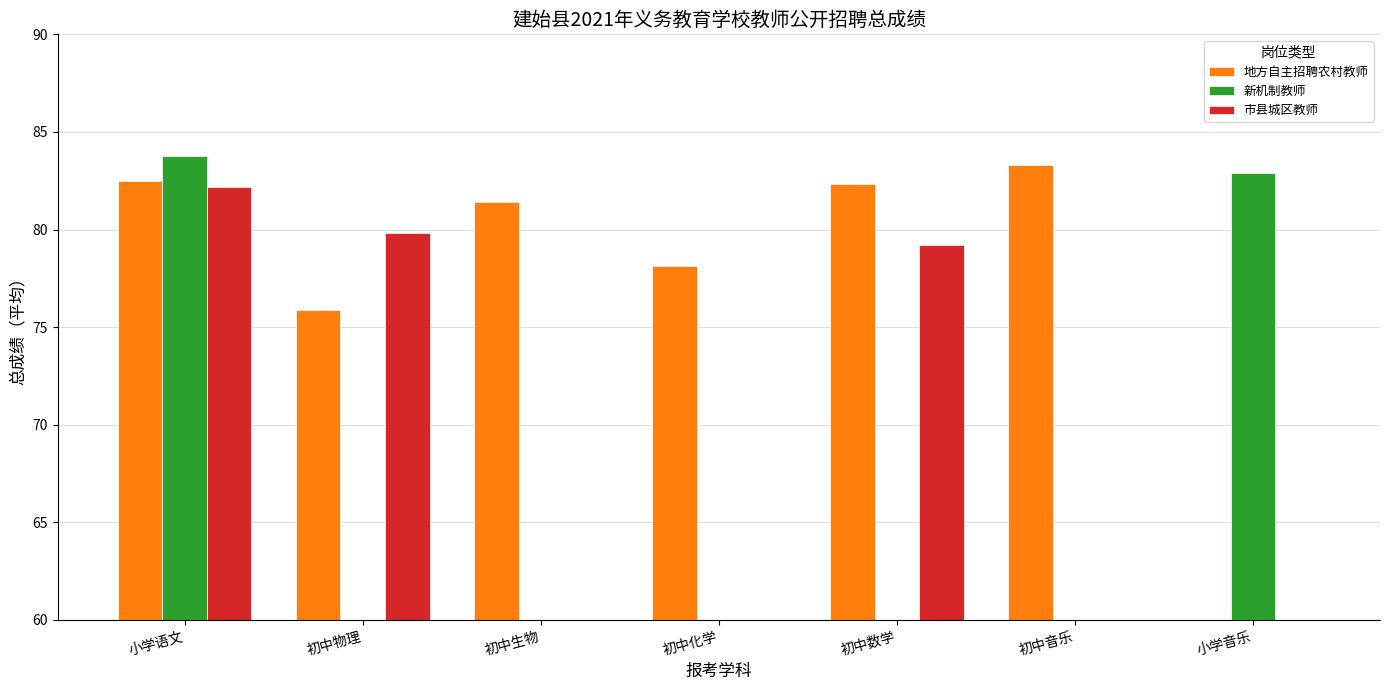

Reading right to left, extract all data points from this chart.

地方自主招聘农村教师: 0.0	83.3	82.3	78.1	81.4	75.8	82.5
新机制教师: 82.9	0.0	0.0	0.0	0.0	0.0	83.8
市县城区教师: 0.0	0.0	79.2	0.0	0.0	79.8	82.2